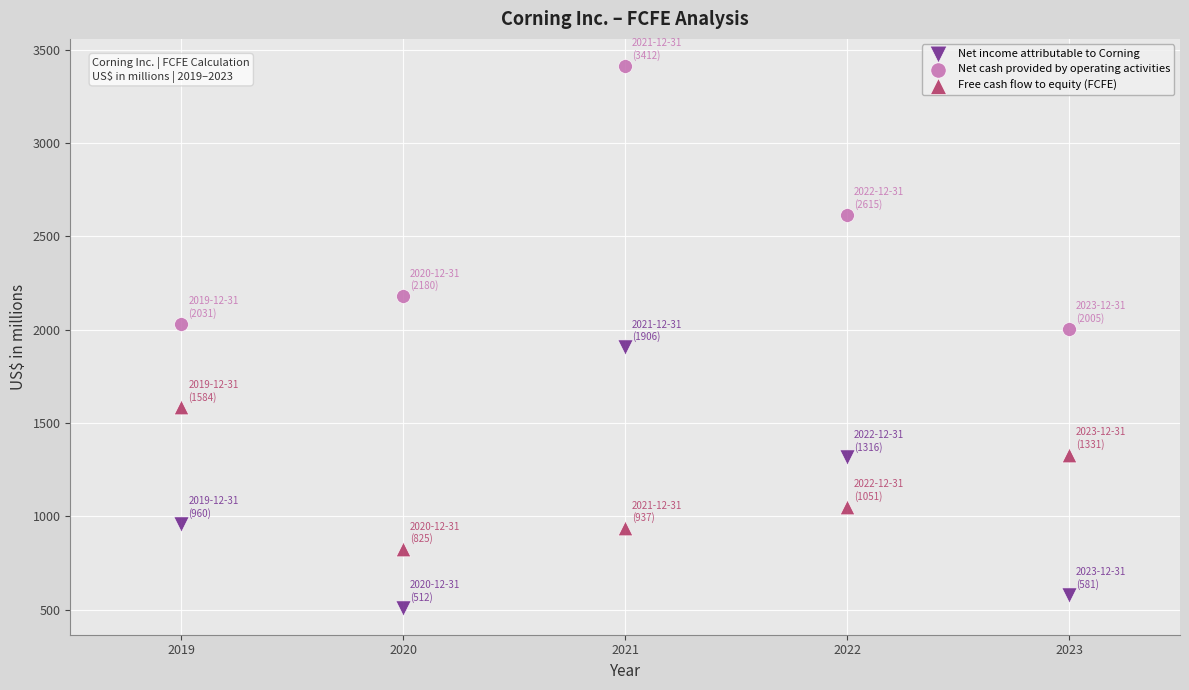

What are all the series names shown in the legend?

Net income attributable to Corning, Net cash provided by operating activities, Free cash flow to equity (FCFE)